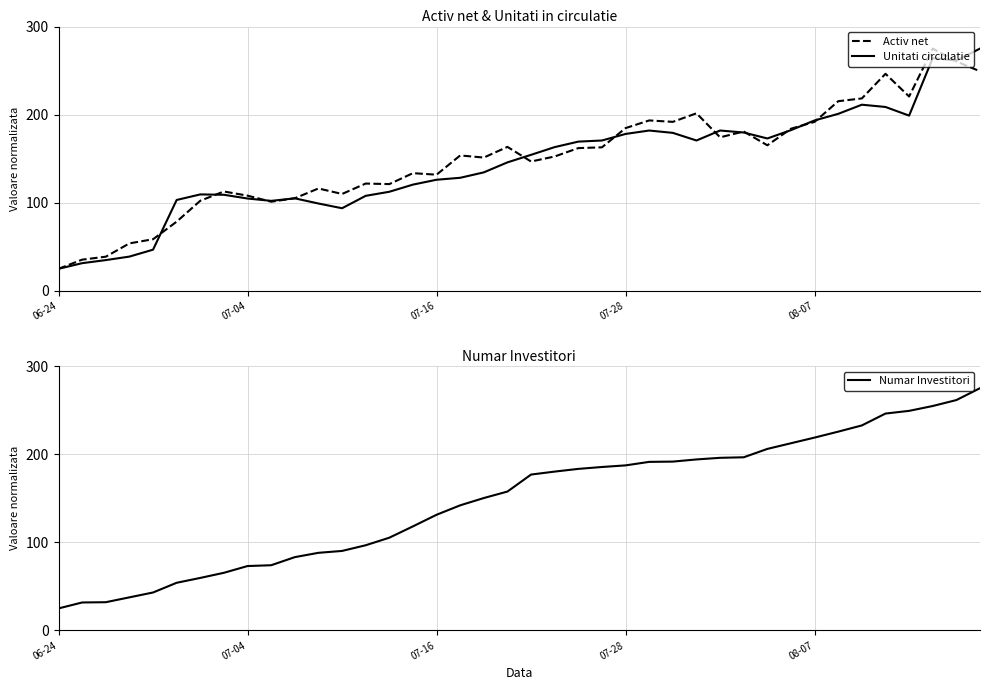

Which series has the widest spread of values?

Activ net